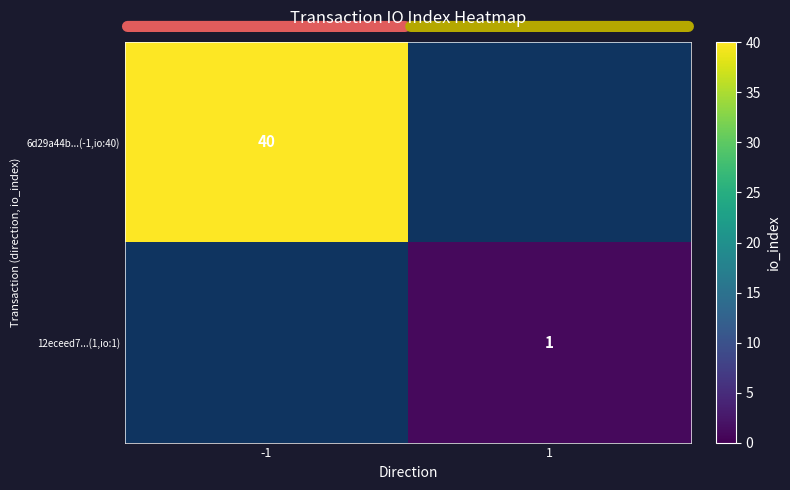

The value of 6d29a44b...(-1,io:40) at -1 is 27. True or false?

False